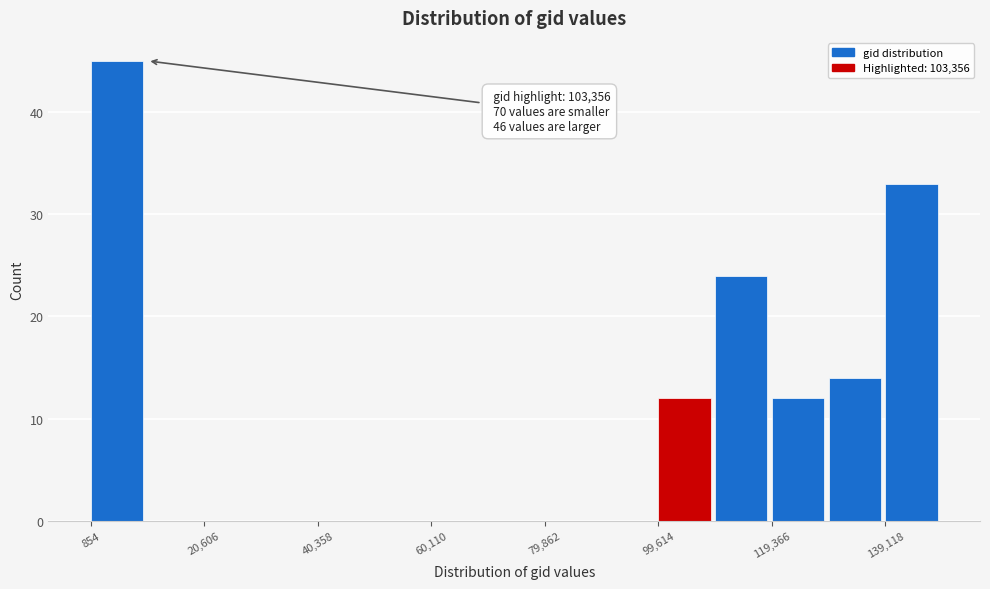

Over which range of the x-axis is the bar tallest?

0 to 10000